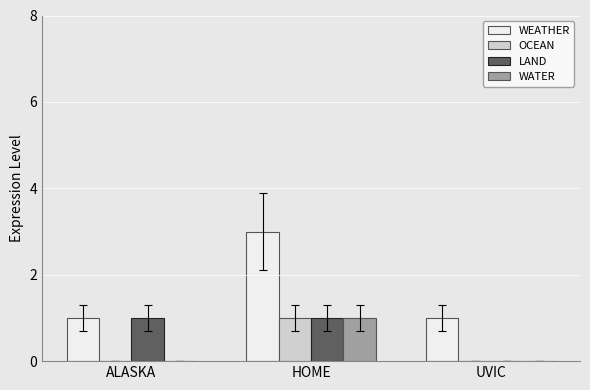

Is it true that WEATHER equals 3 at HOME?

True